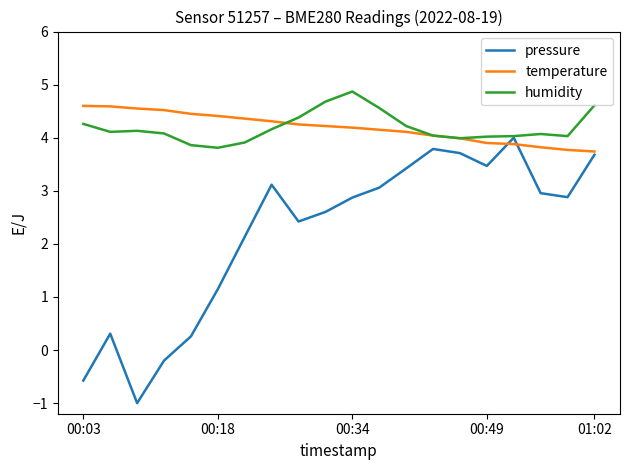

Which series has the widest spread of values?

pressure